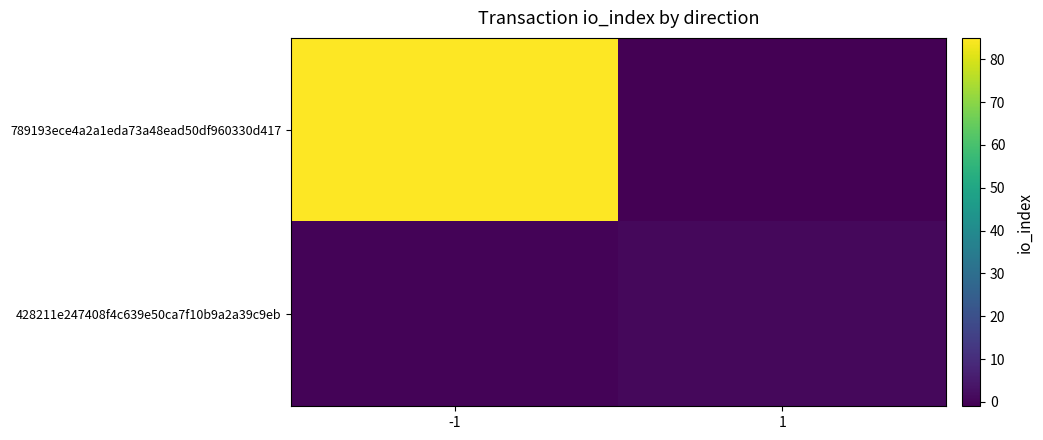

At which category does the chart reach its peak across all series?

-1